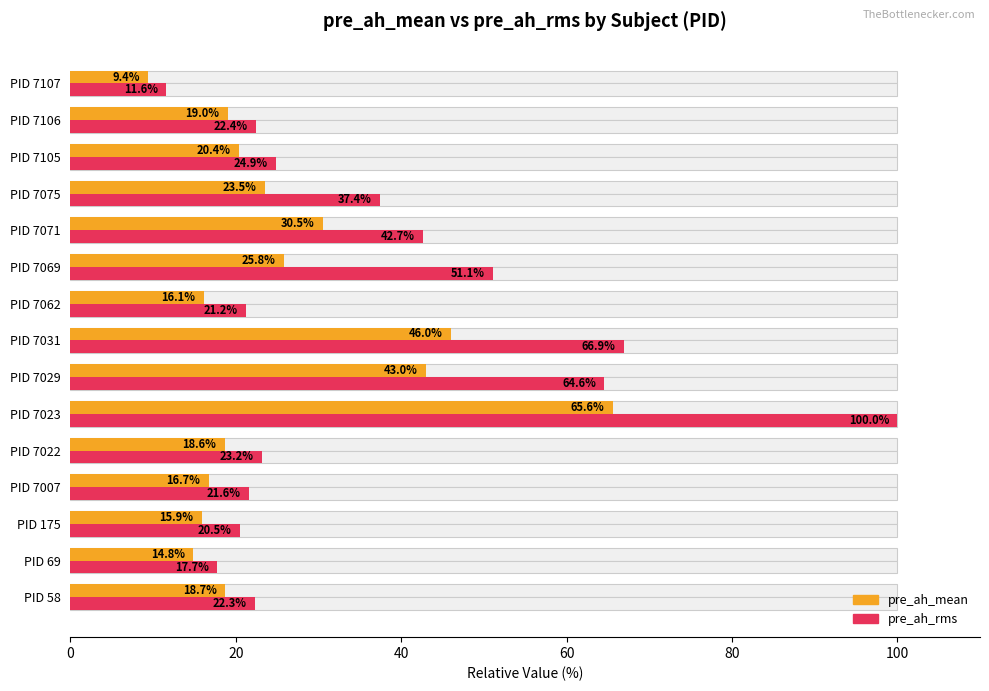

What is the value of the pre_ah_rms bar at the 14th from the left?

22.4